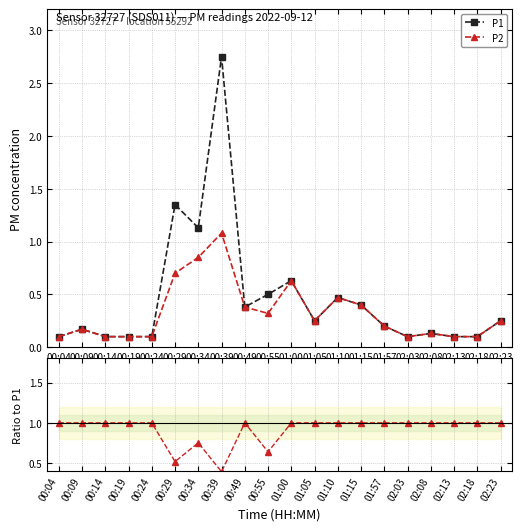

In P1, how many points are higher than both neighbors (excluding endpoints)?

6